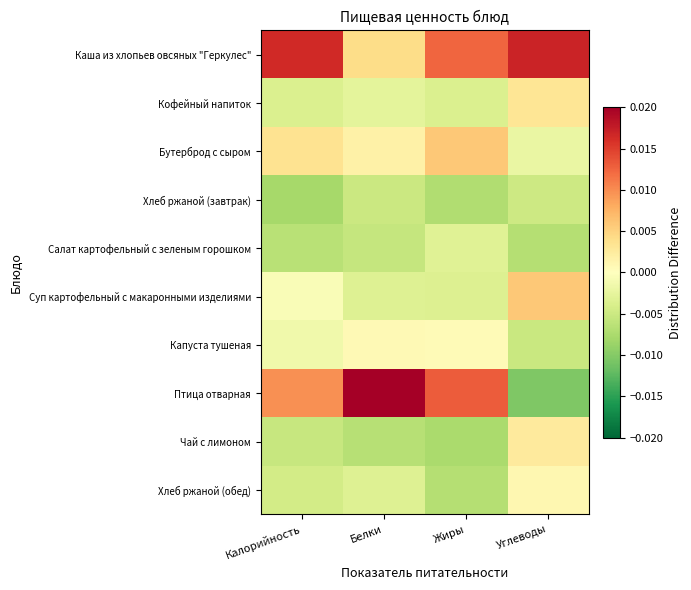

Rank the series by their maximum value, from highest to lowest.

Птица отварная, Каша из хлопьев овсяных "Геркулес", Бутерброд с сыром, Суп картофельный с макаронными изделиями, Кофейный напиток, Чай с лимоном, Хлеб ржаной (обед), Капуста тушеная, Салат картофельный с зеленым горошком, Хлеб ржаной (завтрак)